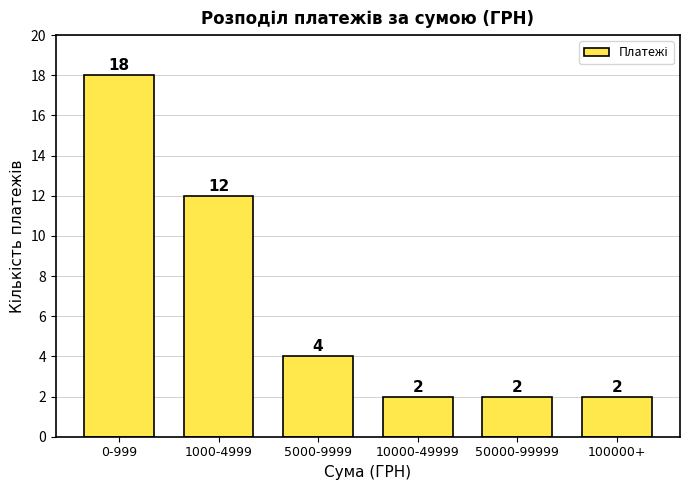

Reading left to right, what are all the values shown in this chart?

18	12	4	2	2	2